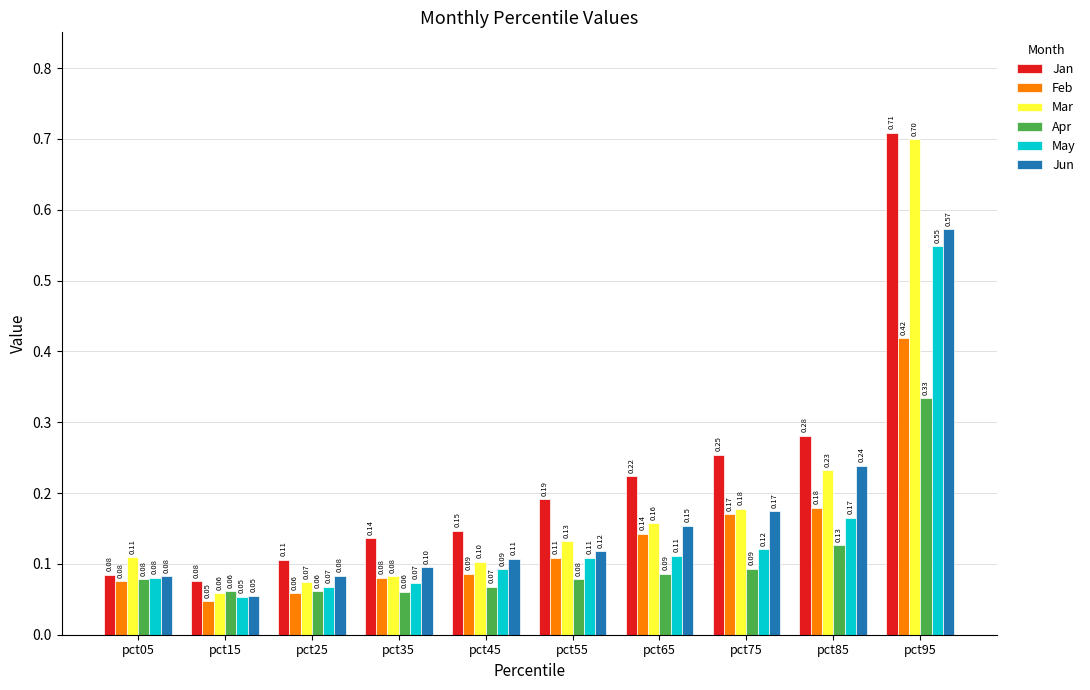

Rank the series by their maximum value, from lowest to highest.

Apr, Feb, May, Jun, Mar, Jan